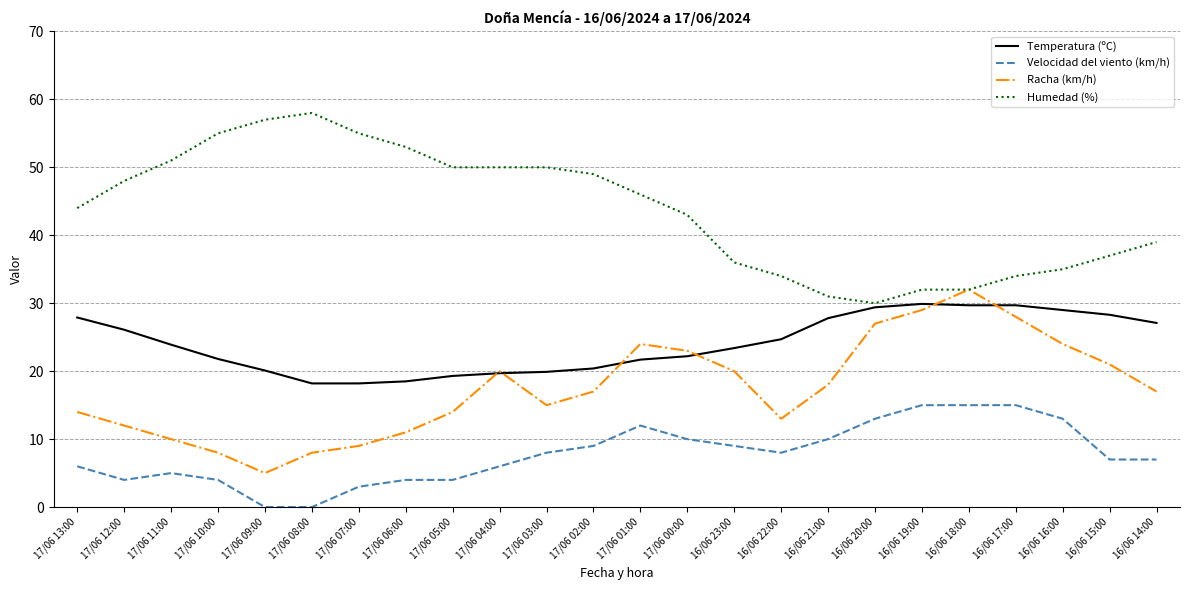

The Humedad (%) series shows 36.0 at 16/06 23:00. True or false?

True